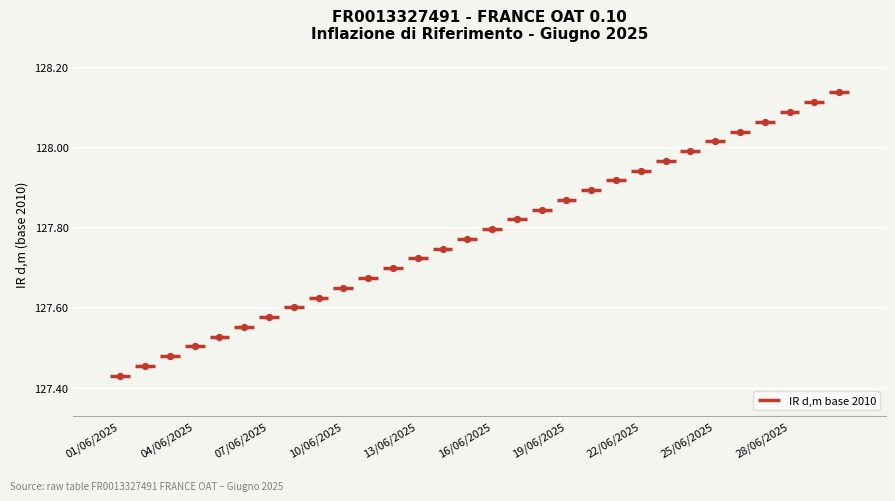

Approximately how many times larger is the value at 23/06/2025 compared to 07/06/2025?

1.0